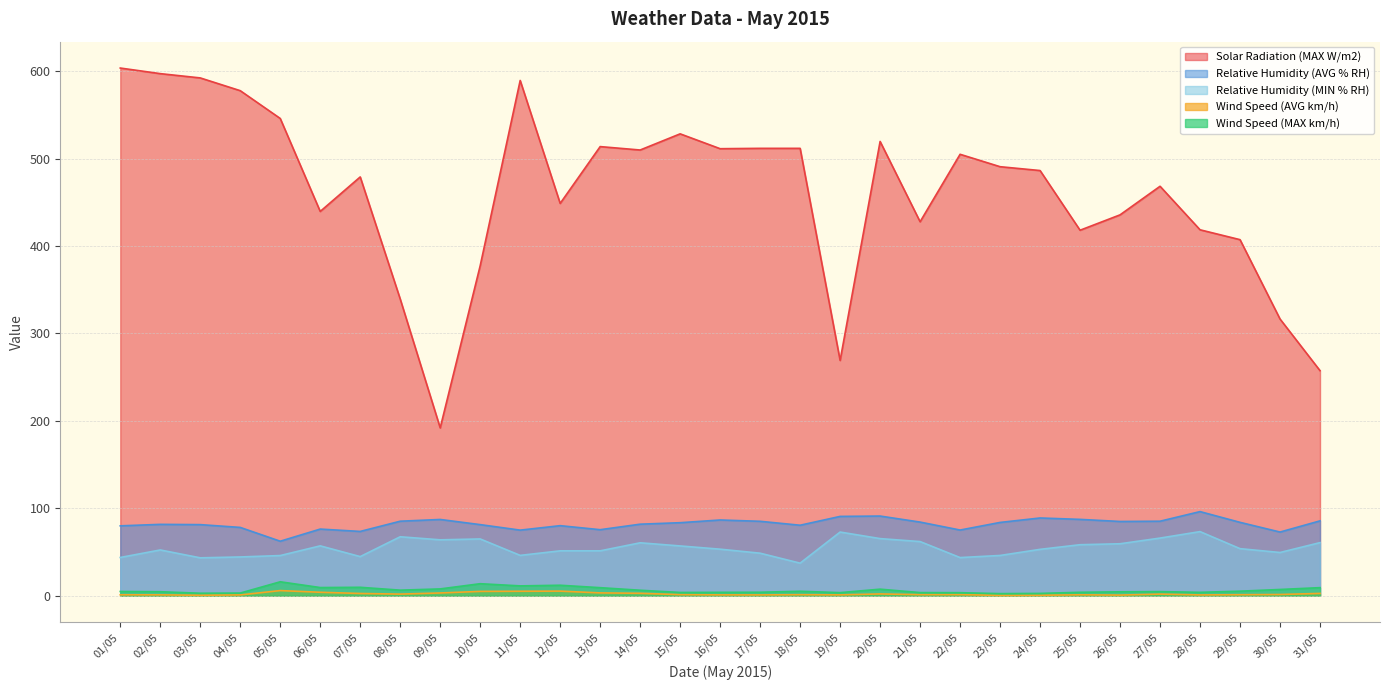

Rank the categories by Wind Speed (AVG km/h) value from lowest to highest.

23/05, 24/05, 03/05, 26/05, 28/05, 04/05, 17/05, 16/05, 19/05, 02/05, 25/05, 01/05, 29/05, 18/05, 15/05, 21/05, 22/05, 30/05, 08/05, 27/05, 20/05, 07/05, 31/05, 14/05, 09/05, 13/05, 06/05, 10/05, 11/05, 12/05, 05/05